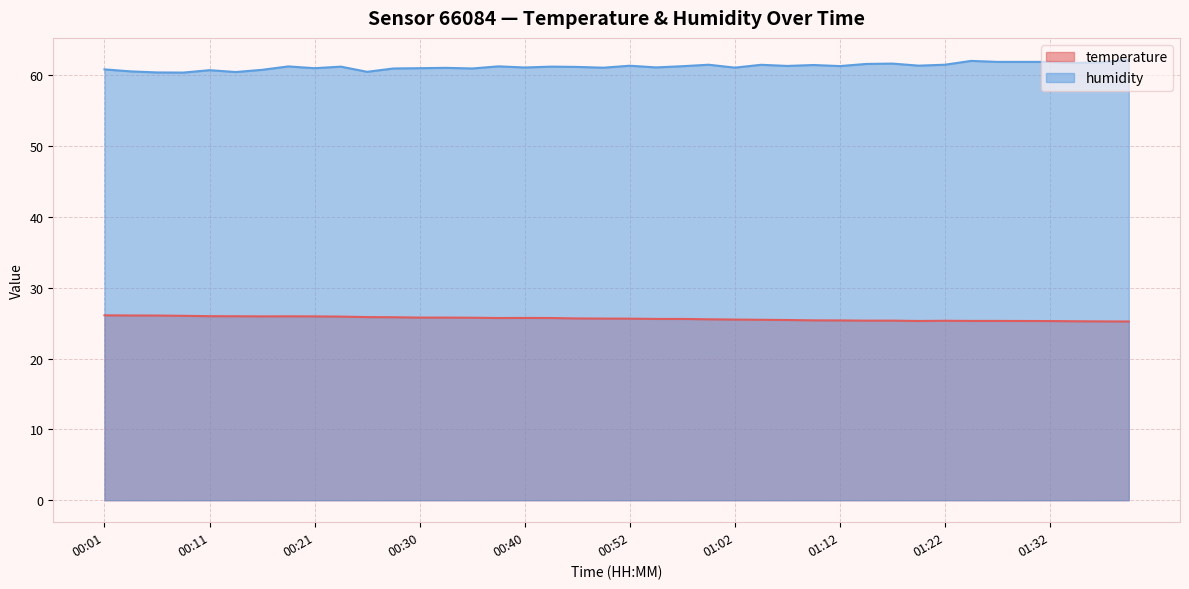

Between 01:27 and 01:10, which is larger?

01:10